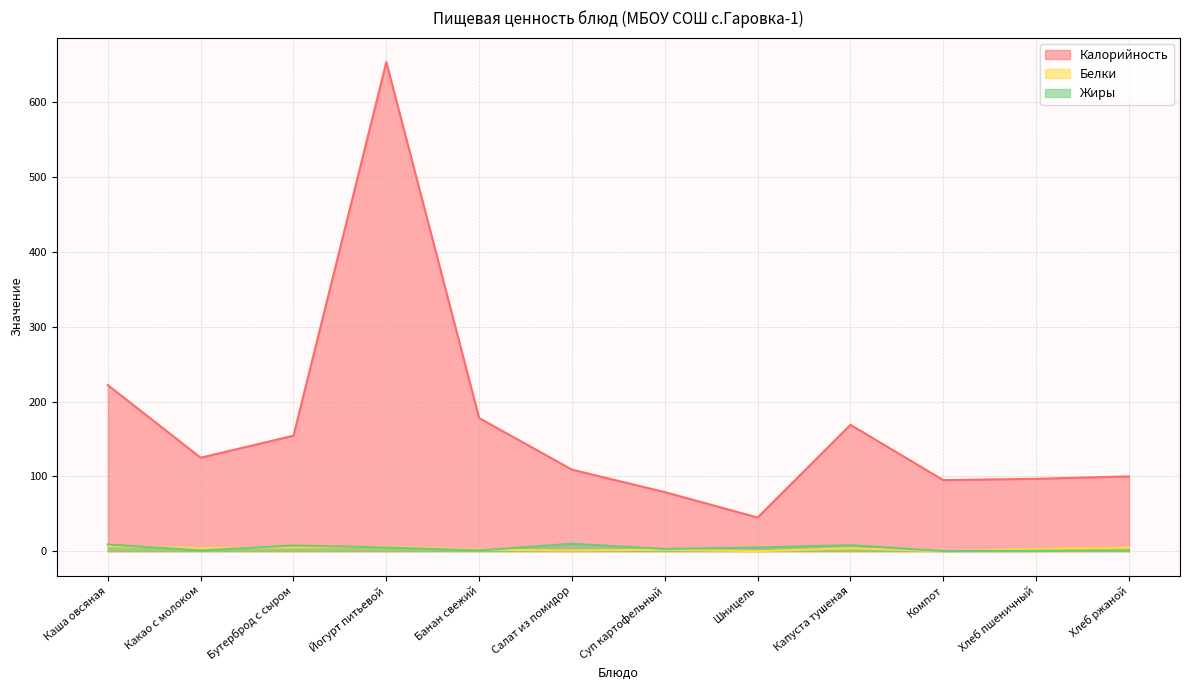

Reading left to right, what are all the values shown in this chart?

Калорийность: Каша овсяная=222.0	Какао с молоком=125.0	Бутерброд с сыром=154.4	Йогурт питьевой=654.0	Банан свежий=178.0	Салат из помидор=109.0	Суп картофельный=79.0	Шницель=45.0	Капуста тушеная=169.0	Компот=95.0	Хлеб пшеничный=96.8	Хлеб ржаной=100.0
Белки: Каша овсяная=7.0	Какао с молоком=4.0	Бутерброд с сыром=5.3	Йогурт питьевой=6.0	Банан свежий=2.0	Салат из помидор=1.0	Суп картофельный=2.0	Шницель=0.0	Капуста тушеная=4.0	Компот=0.0	Хлеб пшеничный=3.2	Хлеб ржаной=5.0
Жиры: Каша овсяная=9.0	Какао с молоком=1.0	Бутерброд с сыром=7.7	Йогурт питьевой=5.0	Банан свежий=1.0	Салат из помидор=10.0	Суп картофельный=3.0	Шницель=5.0	Капуста тушеная=8.0	Компот=0.2	Хлеб пшеничный=0.4	Хлеб ржаной=1.2